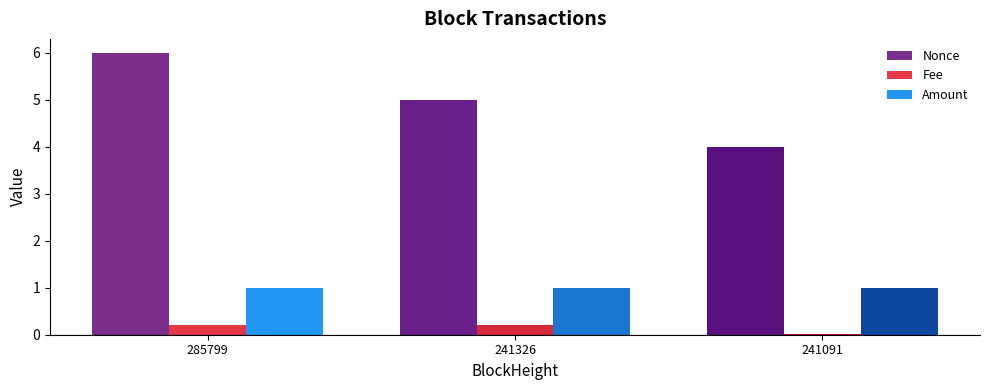

Which category has the highest value across all series?

285799